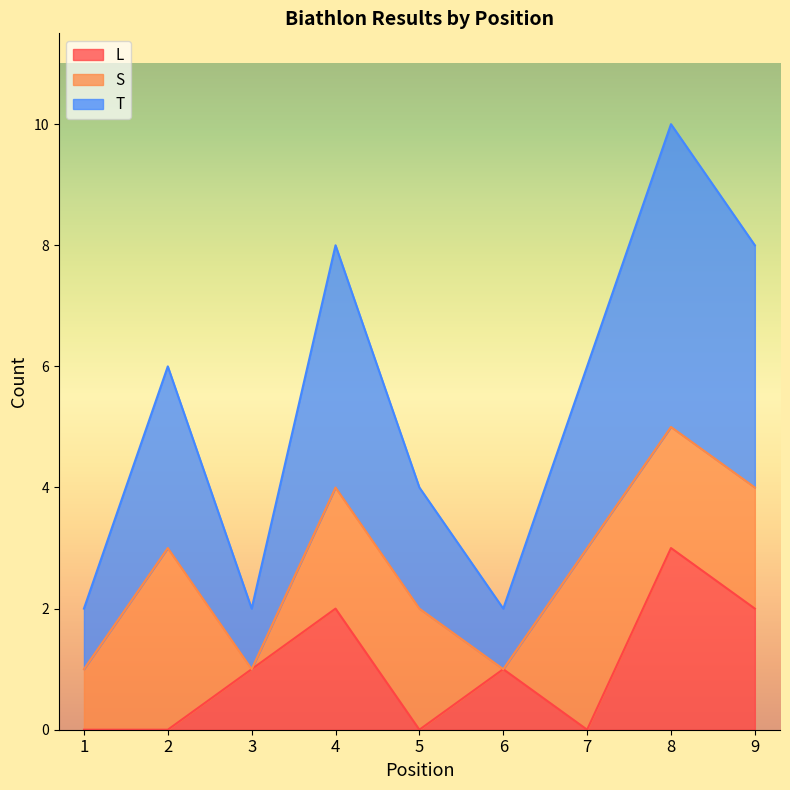

Is it true that L equals -2 at 7?

False